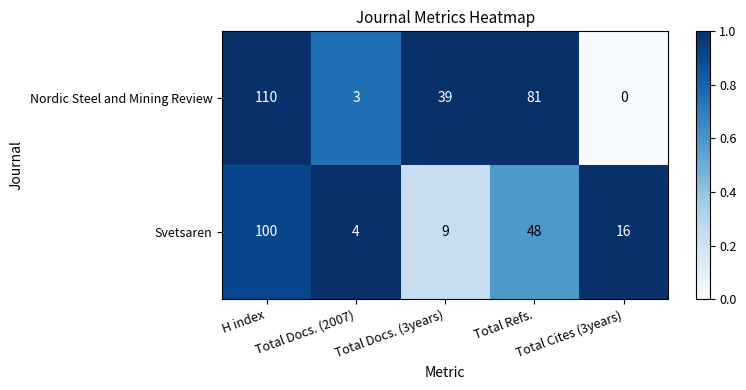

Rank the series by their maximum value, from lowest to highest.

Svetsaren, Nordic Steel and Mining Review